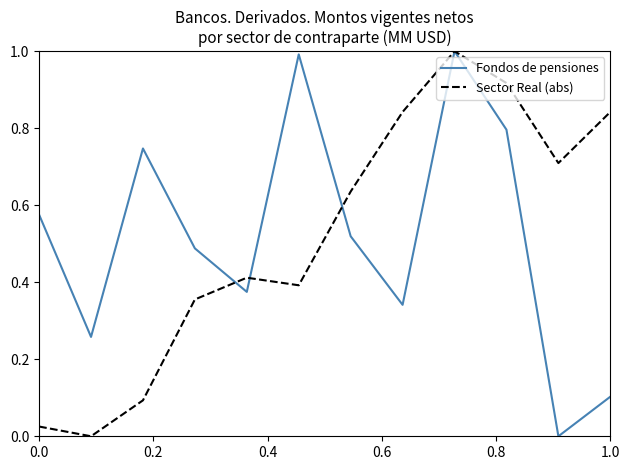

What is the maximum value for Fondos de pensiones?

1.0